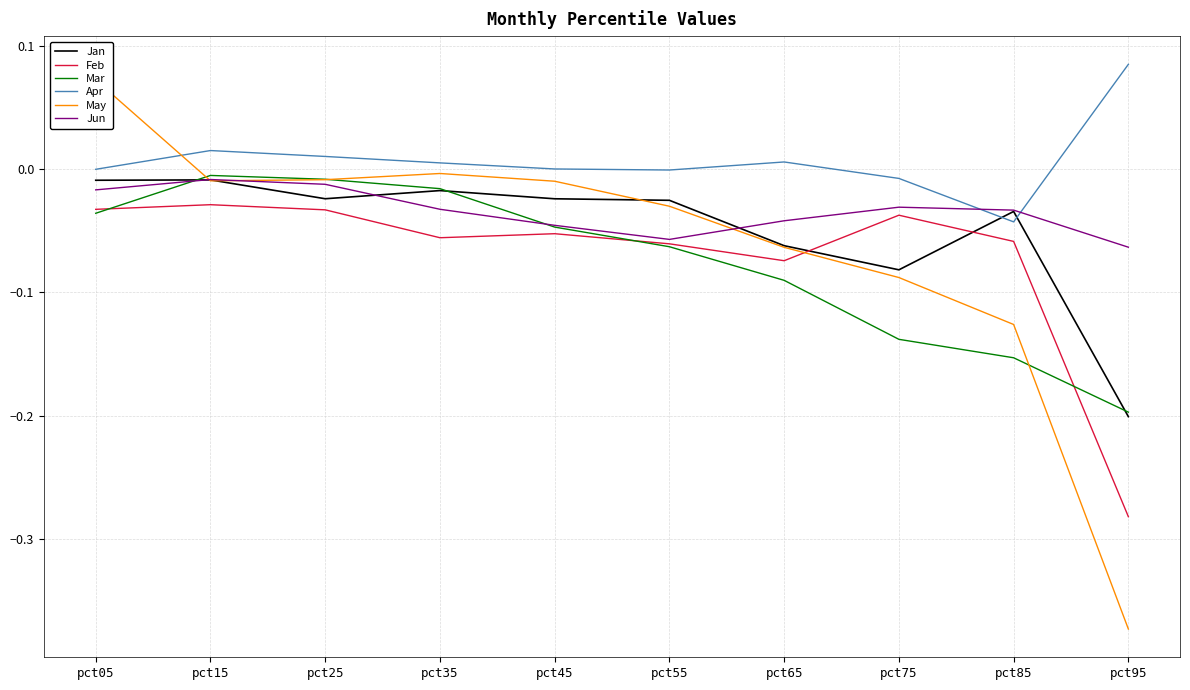

Which label corresponds to the largest value in the chart?

pct95